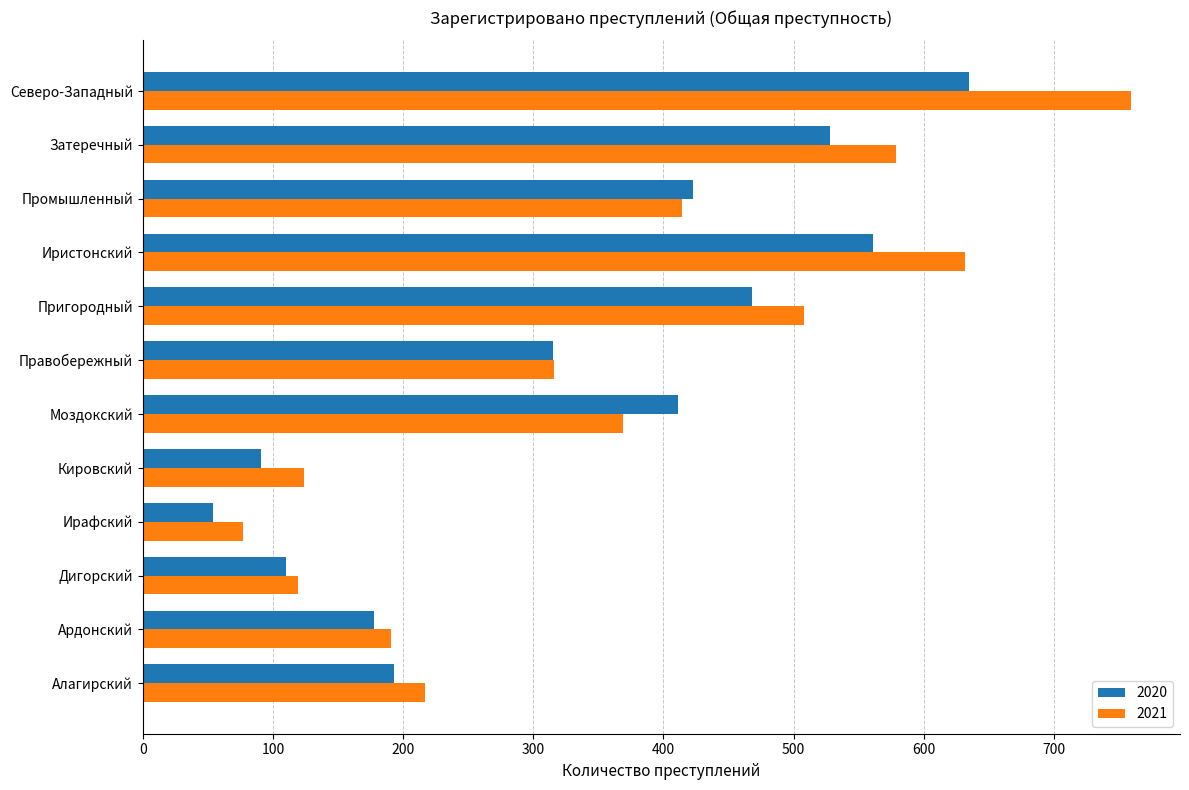

Which series has the largest range (max minus min)?

2021